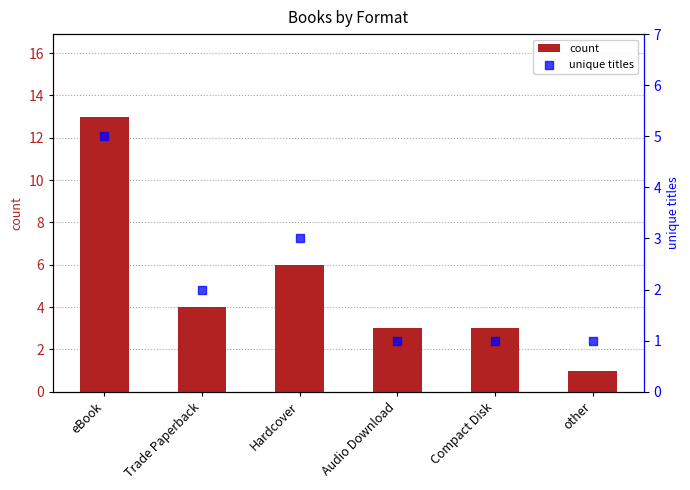

What is the total value across all series at eBook?

18